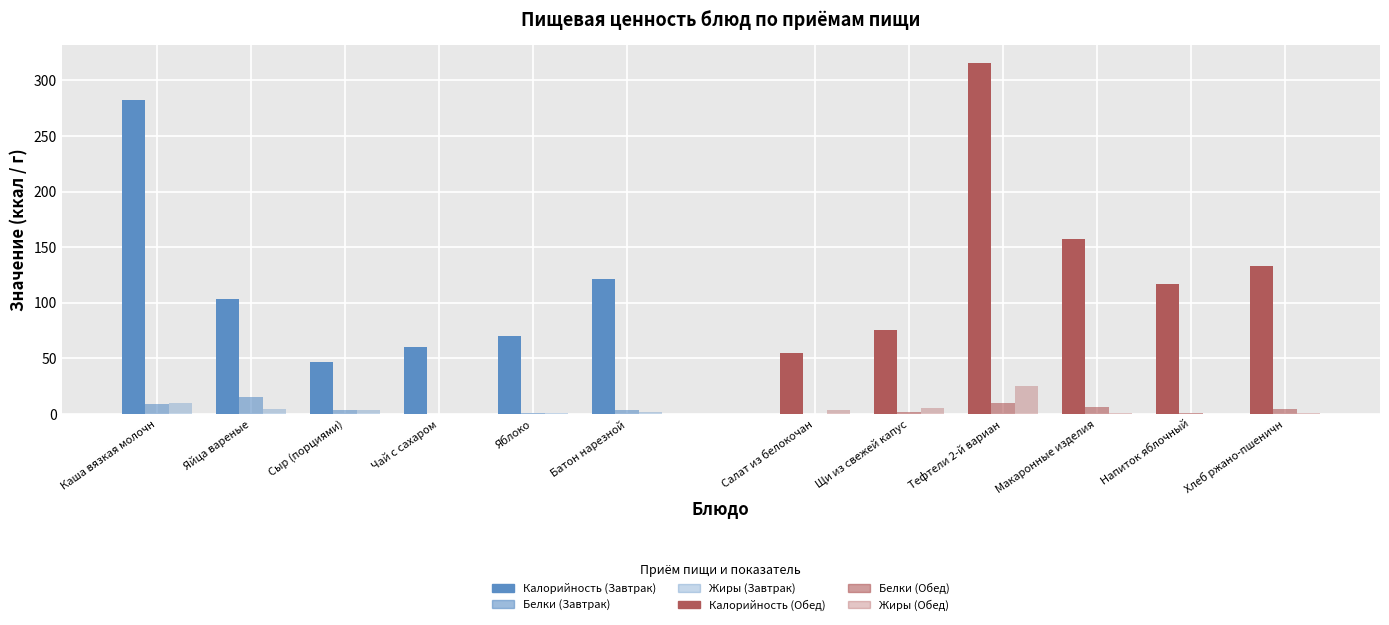

The Калорийность (Обед) series shows 33.5 at Салат из белокочан. True or false?

False